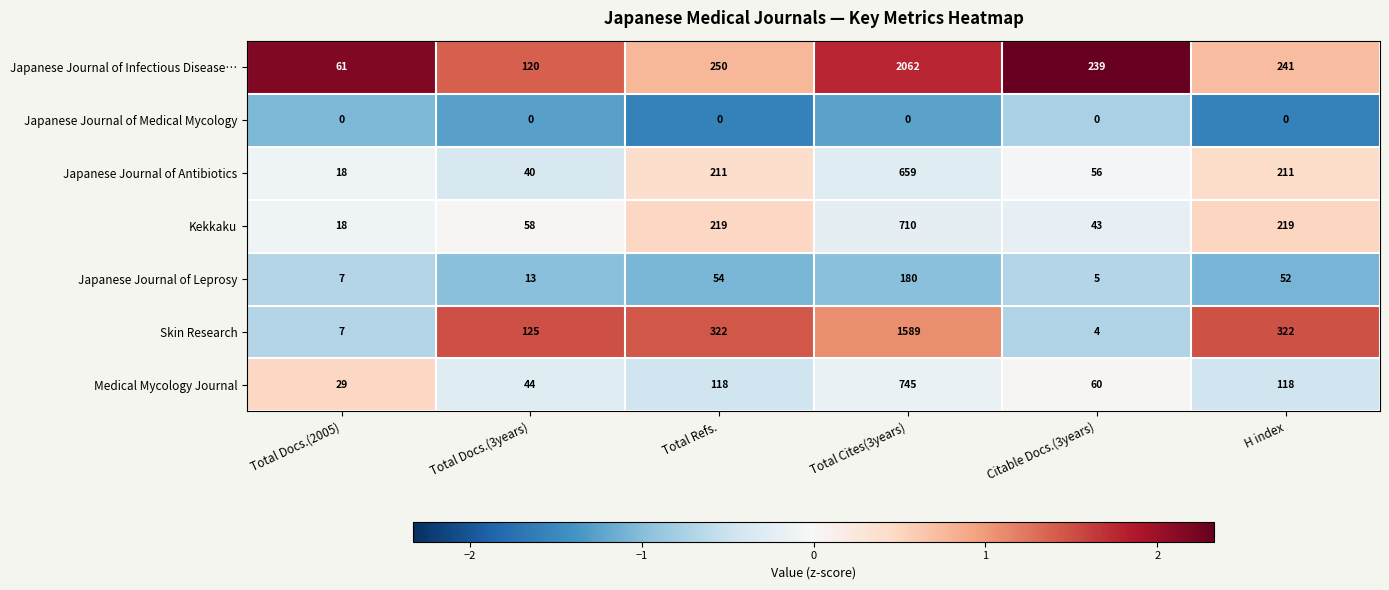

Rank the series by their maximum value, from lowest to highest.

Japanese Journal of Medical Mycology, Japanese Journal of Leprosy, Japanese Journal of Antibiotics, Kekkaku, Medical Mycology Journal, Skin Research, Japanese Journal of Infectious Disease…